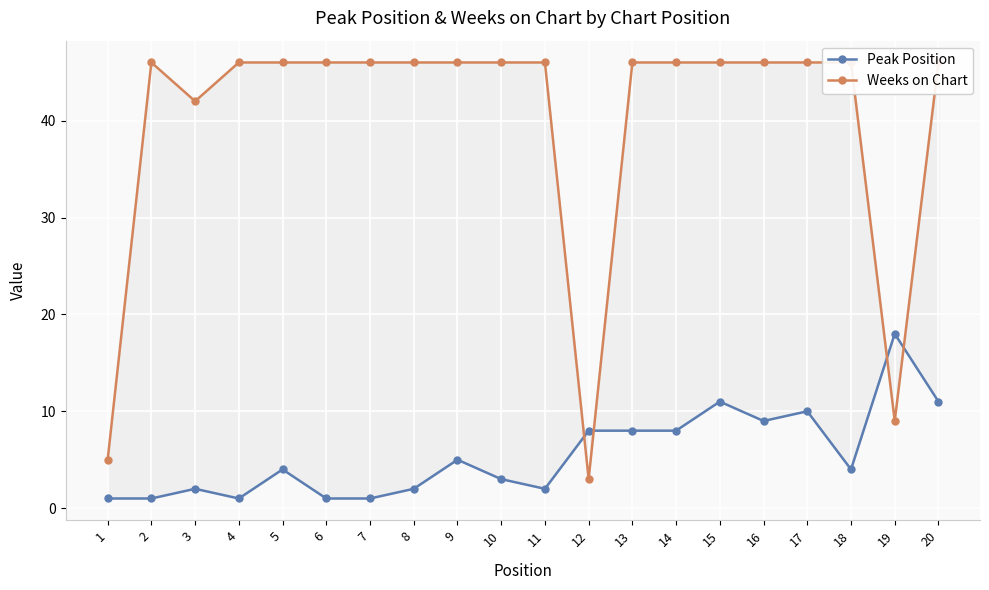

At 10, list the series in order from largest to smallest.

Weeks on Chart, Peak Position